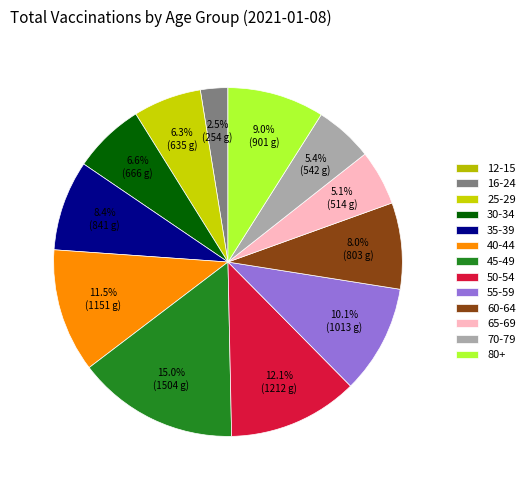

What is the ratio of the value at 16-24 to the value at 60-64?

0.3